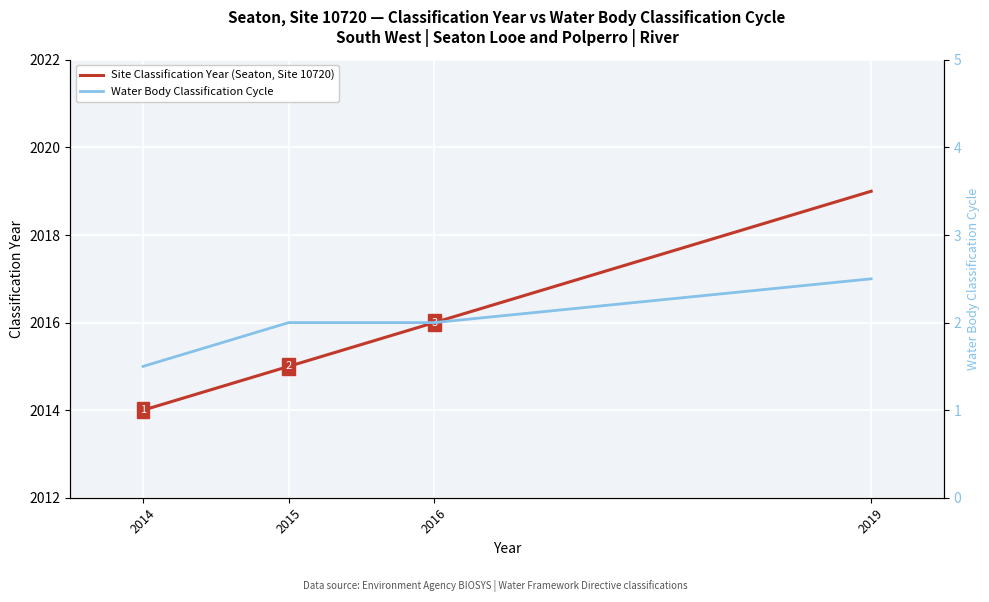

Which category has the highest value in the Water Body Classification Cycle series?

2019